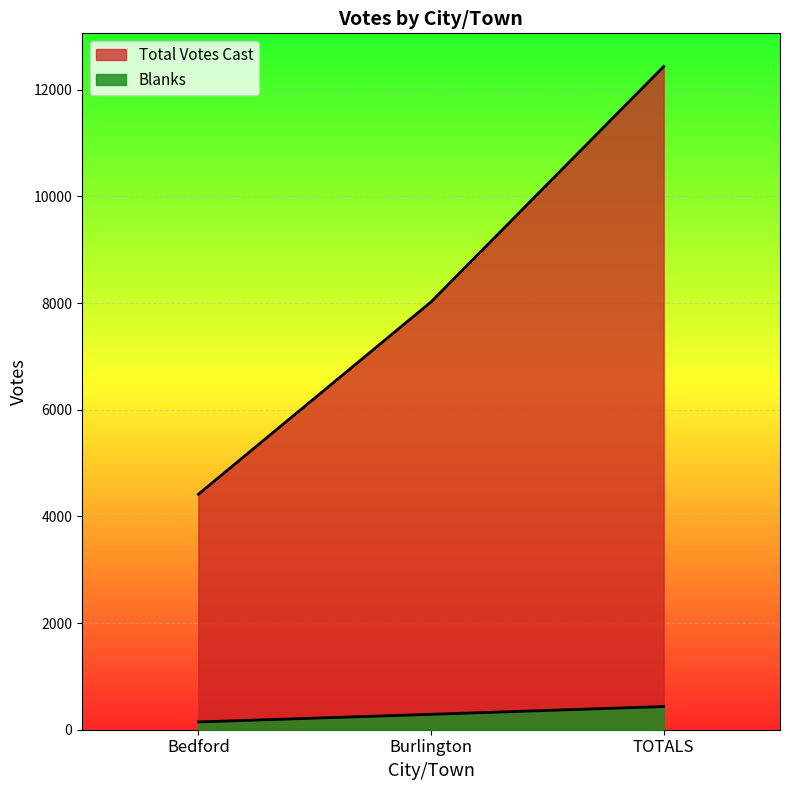

At which label does Blanks first exceed 289?

TOTALS